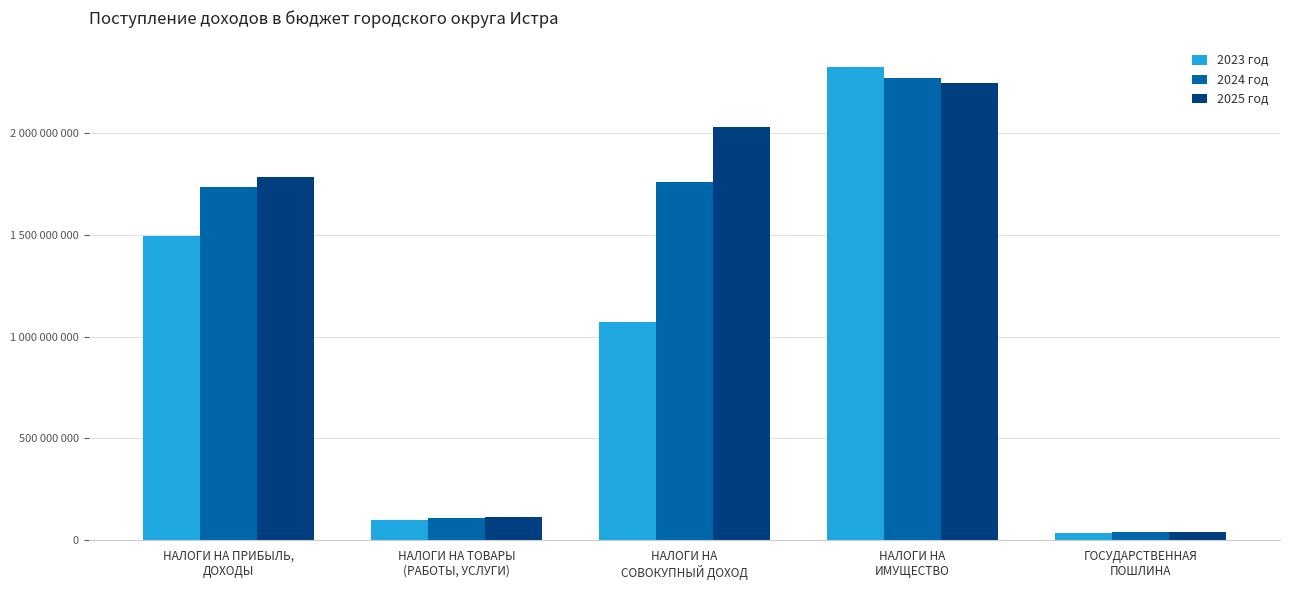

Reading left to right, list all the values displayed in this chart.

2023 год: НАЛОГИ НА ПРИБЫЛЬ,
ДОХОДЫ=1493589000	НАЛОГИ НА ТОВАРЫ
(РАБОТЫ, УСЛУГИ)=96777000	НАЛОГИ НА
СОВОКУПНЫЙ ДОХОД=1073917780	НАЛОГИ НА
ИМУЩЕСТВО=2326459570	ГОСУДАРСТВЕННАЯ
ПОШЛИНА=34206000
2024 год: НАЛОГИ НА ПРИБЫЛЬ,
ДОХОДЫ=1735919110	НАЛОГИ НА ТОВАРЫ
(РАБОТЫ, УСЛУГИ)=105499000	НАЛОГИ НА
СОВОКУПНЫЙ ДОХОД=1758052000	НАЛОГИ НА
ИМУЩЕСТВО=2272252000	ГОСУДАРСТВЕННАЯ
ПОШЛИНА=36970000
2025 год: НАЛОГИ НА ПРИБЫЛЬ,
ДОХОДЫ=1785309000	НАЛОГИ НА ТОВАРЫ
(РАБОТЫ, УСЛУГИ)=111647000	НАЛОГИ НА
СОВОКУПНЫЙ ДОХОД=2030521000	НАЛОГИ НА
ИМУЩЕСТВО=2244981000	ГОСУДАРСТВЕННАЯ
ПОШЛИНА=39206000